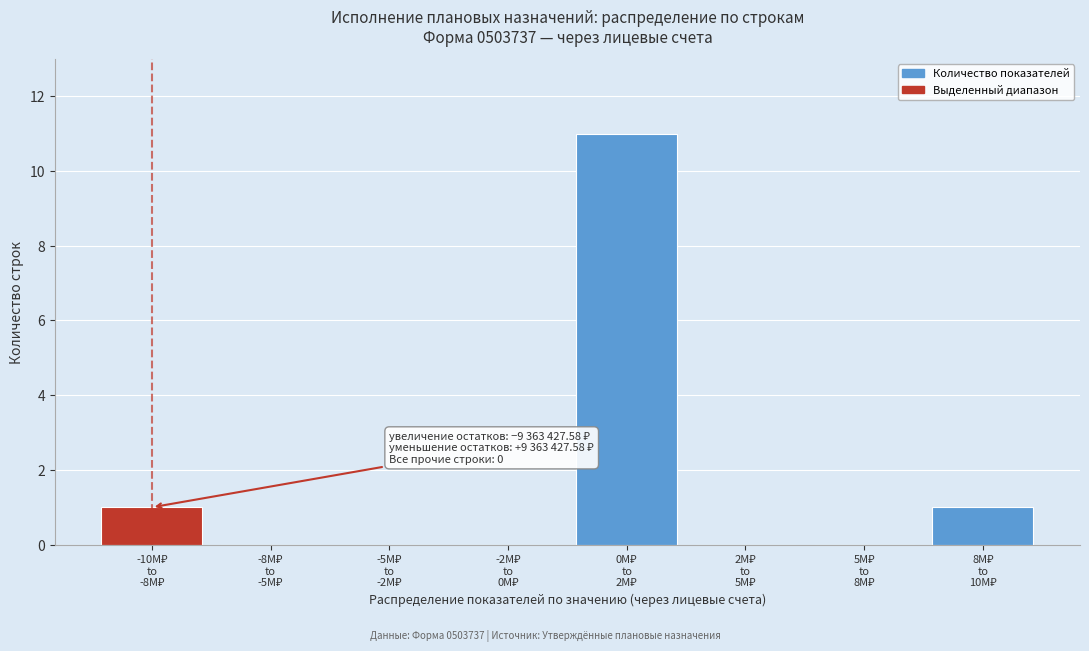

What is the sum of all values?

13